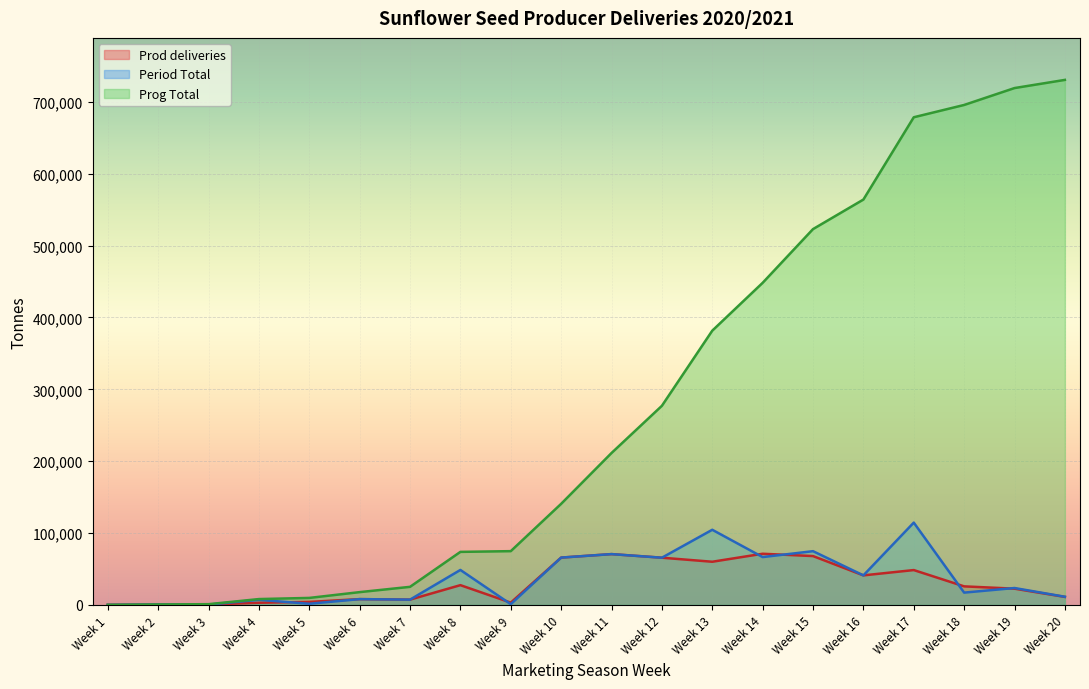

Reading left to right, list all the values displayed in this chart.

Prod deliveries: Week 1=134	Week 2=558	Week 3=434	Week 4=3031	Week 5=4200	Week 6=8058	Week 7=7353	Week 8=27491	Week 9=3180	Week 10=65843	Week 11=70700	Week 12=65686	Week 13=60066	Week 14=71181	Week 15=67959	Week 16=41096	Week 17=48485	Week 18=25810	Week 19=22591	Week 20=11134
Period Total: Week 1=34	Week 2=558	Week 3=434	Week 4=7110	Week 5=1596	Week 6=8058	Week 7=7353	Week 8=48646	Week 9=1020	Week 10=65843	Week 11=70700	Week 12=65686	Week 13=104548	Week 14=66559	Week 15=74767	Week 16=41096	Week 17=114508	Week 18=17107	Week 19=23517	Week 20=11365
Prog Total: Week 1=34	Week 2=592	Week 3=1026	Week 4=8136	Week 5=9732	Week 6=17790	Week 7=25143	Week 8=73789	Week 9=74809	Week 10=140652	Week 11=211352	Week 12=277038	Week 13=381586	Week 14=448145	Week 15=522912	Week 16=564008	Week 17=678516	Week 18=695623	Week 19=719140	Week 20=730505